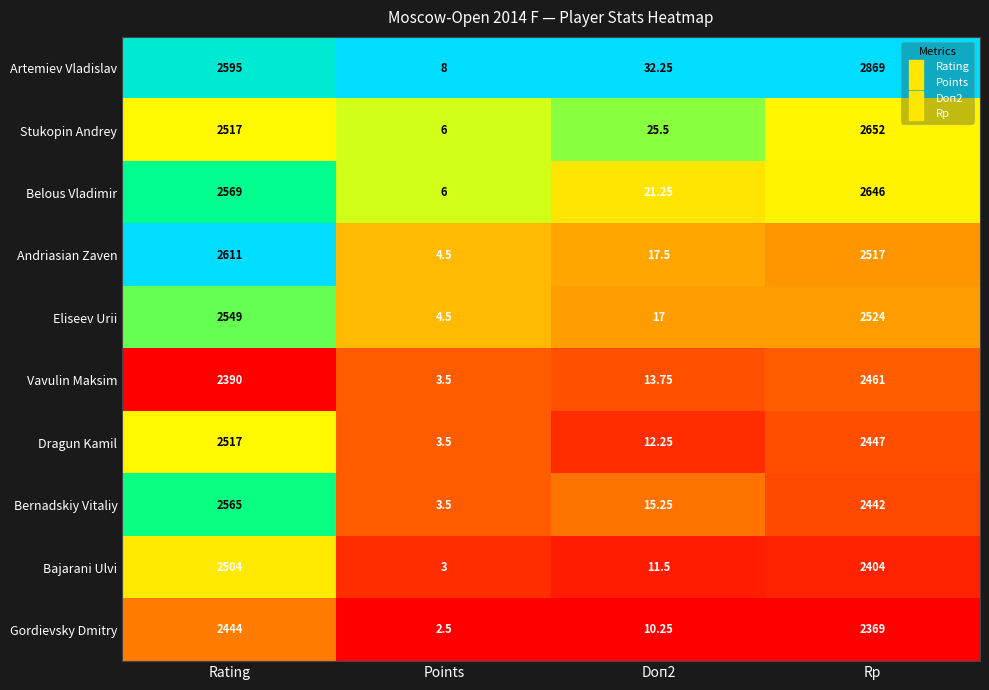

Where does the Andriasian Zaven series first go above 2517?

Rating